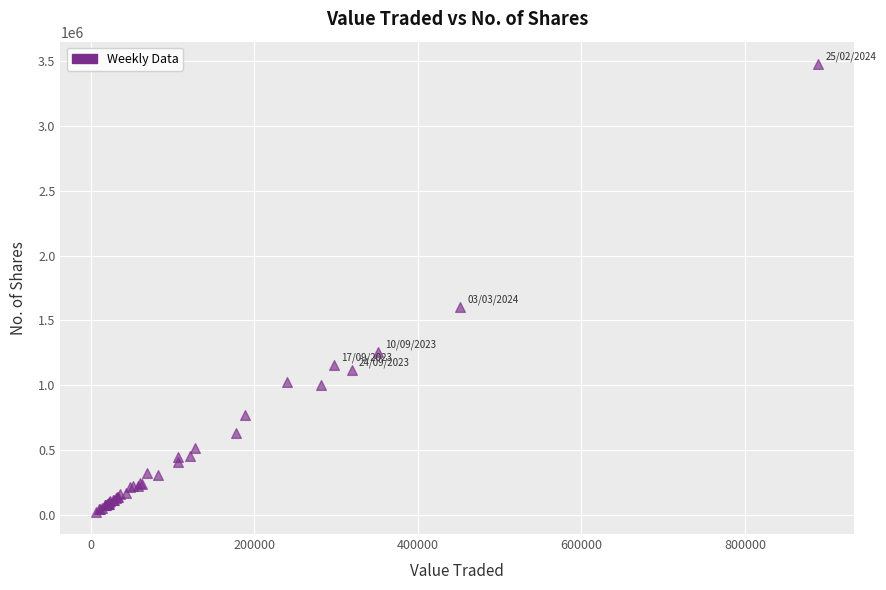

What Y value in the scatter plot is closest to 1751086?

1601902